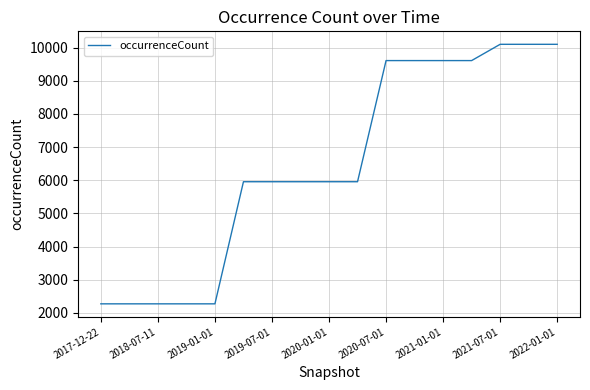

What is the difference between the maximum and minimum values?

7830